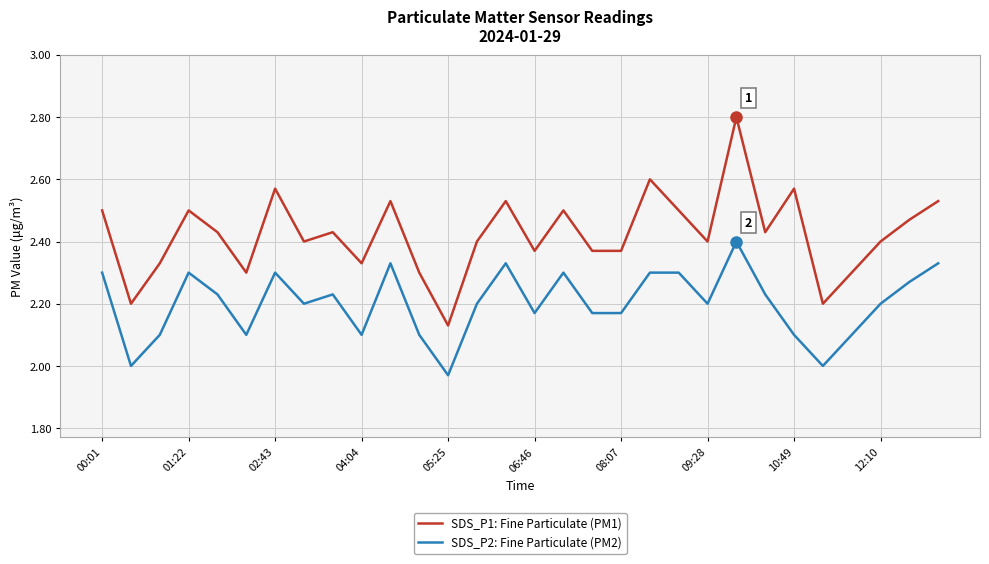

Which series has the largest total across all categories?

SDS_P1: Fine Particulate (PM1)